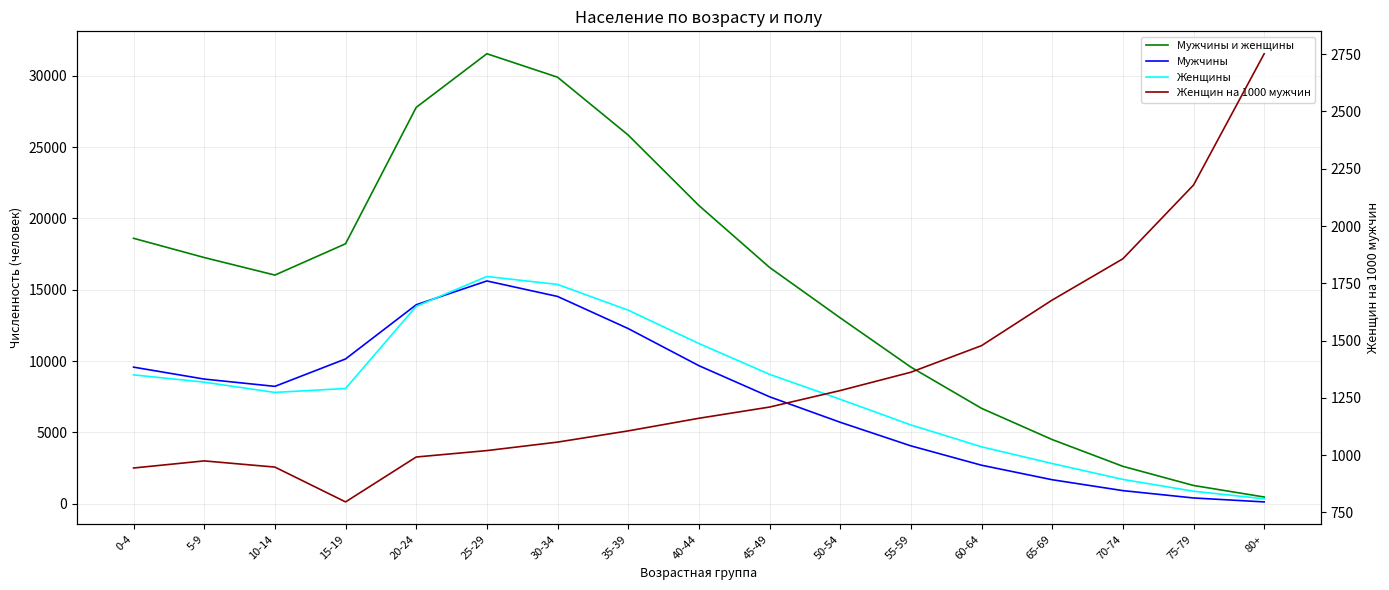

The value of Женщин на 1000 мужчин at 45-49 is 1210. True or false?

True